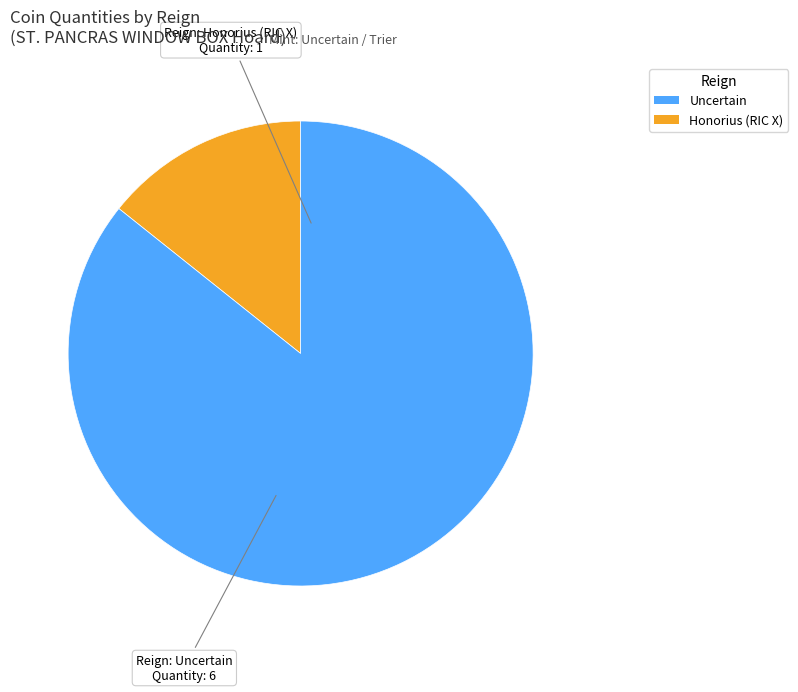

Is there a majority slice in this chart?

Yes